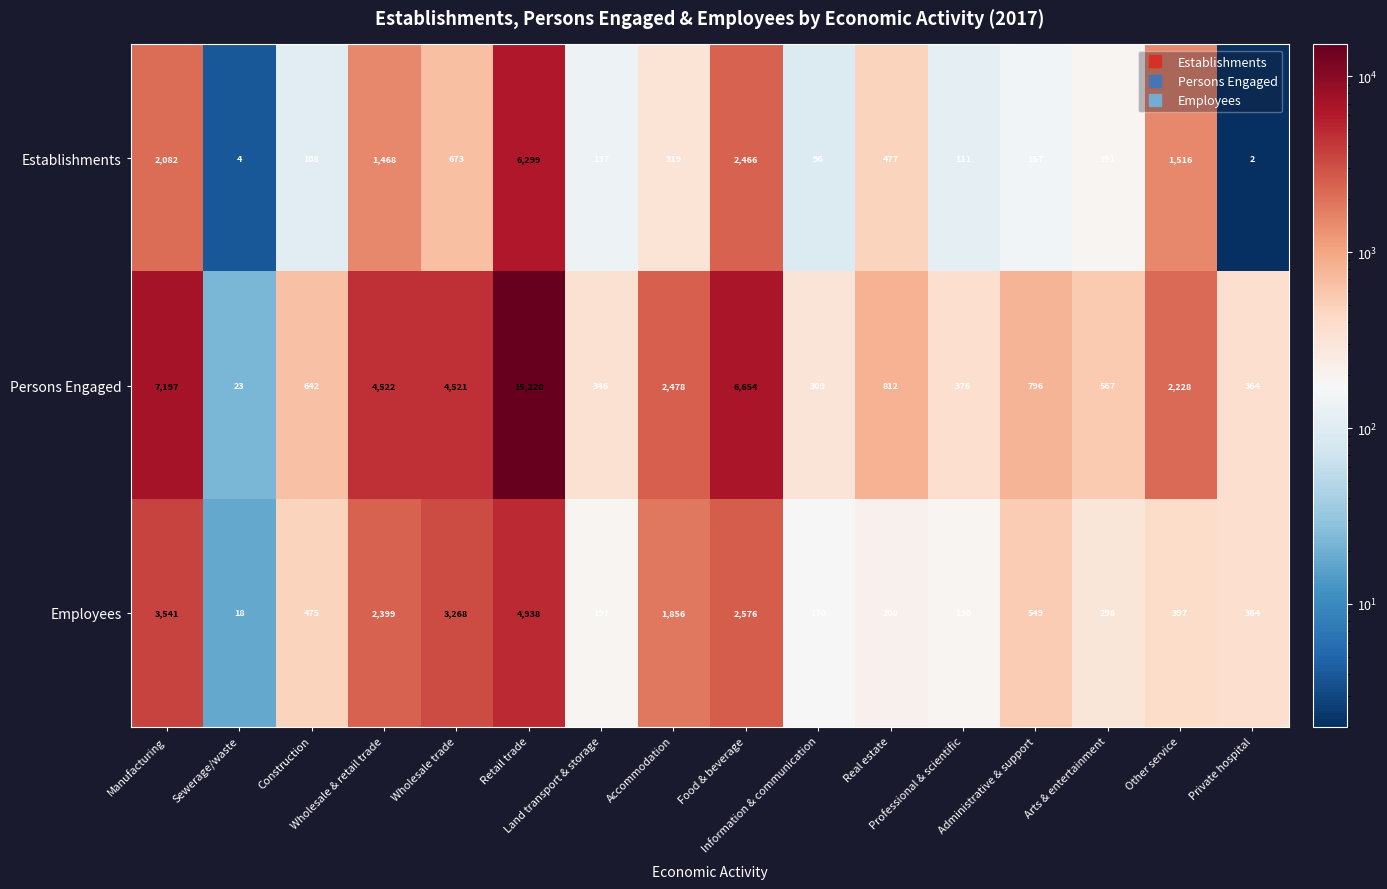

Which series has the widest spread of values?

Persons Engaged